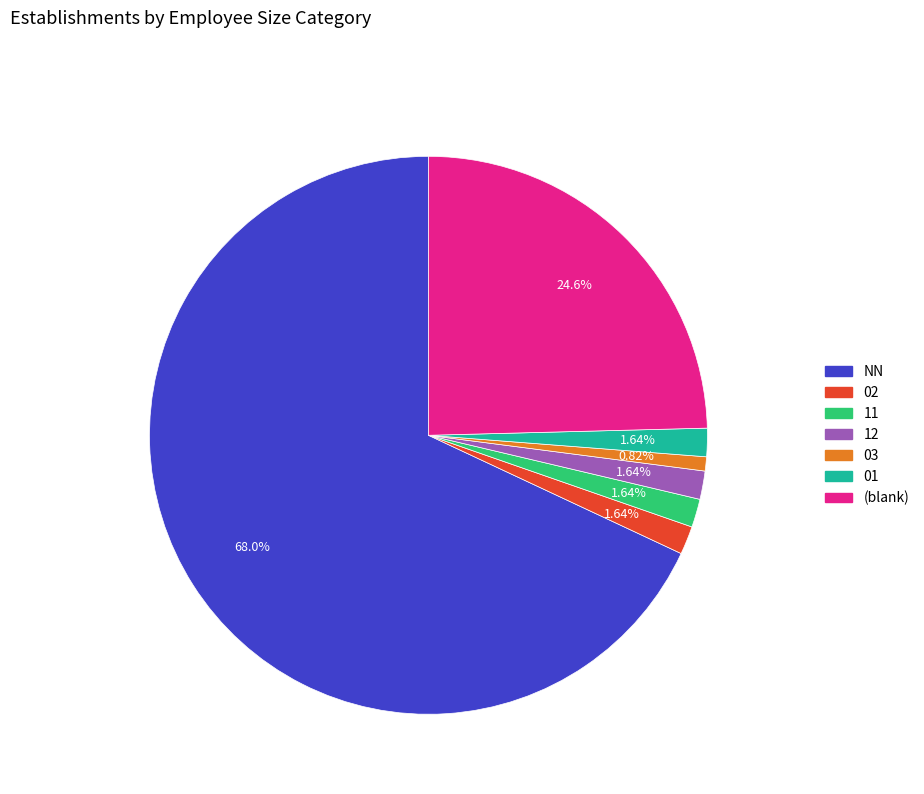

Is there a majority slice in this chart?

Yes